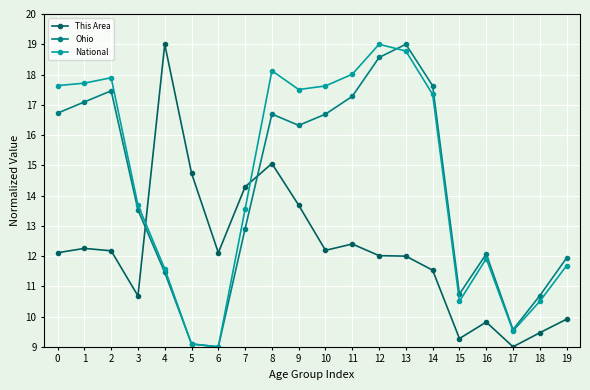

What is the difference between the highest and lowest values at 10?

5.4